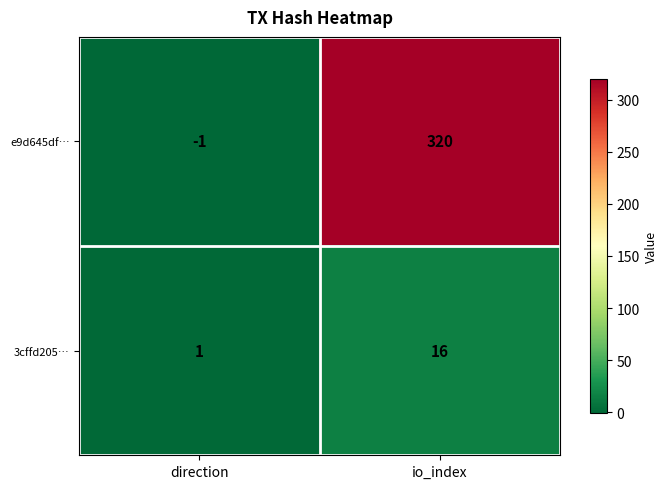

How many values in e9d645df… are below zero?

1